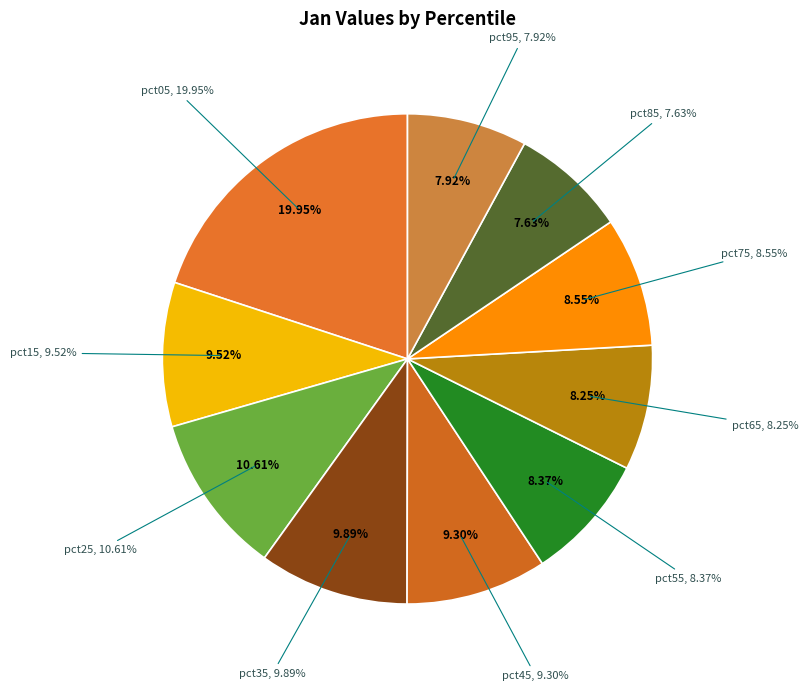

What is the smallest slice in the pie chart?

pct85